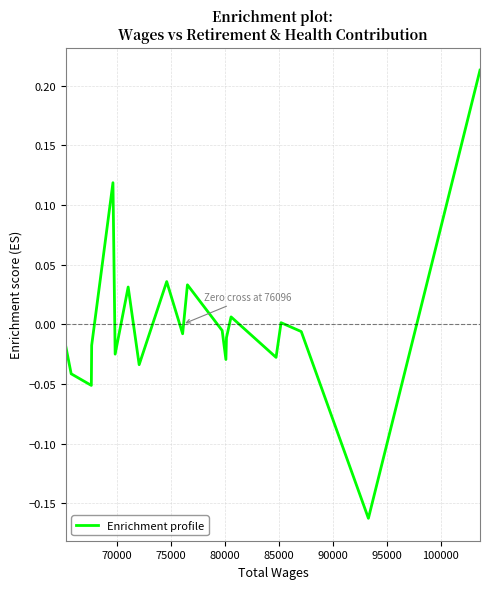

Does the chart have visible grid lines?

Yes